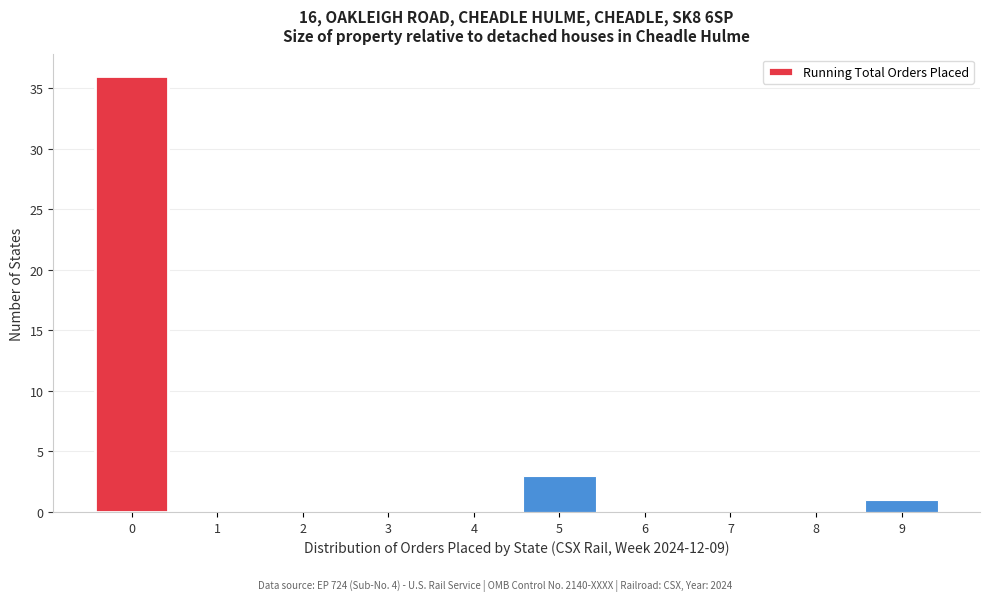

Reading right to left, transcribe all the data shown in this chart.

9=1	8=0	7=0	6=0	5=3	4=0	3=0	2=0	1=0	0=36